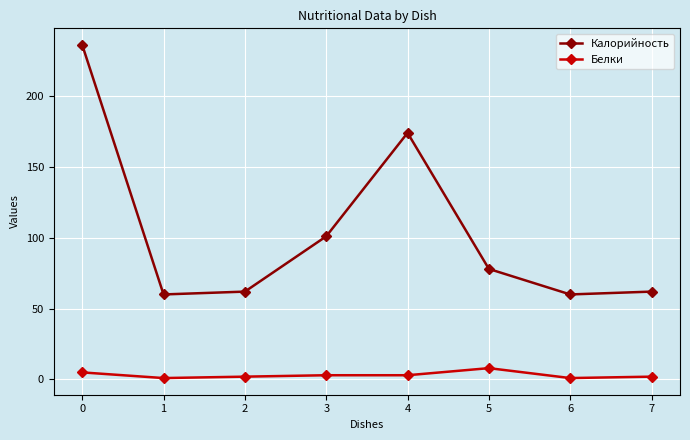

List the series in order of their peak value, lowest first.

Белки, Калорийность